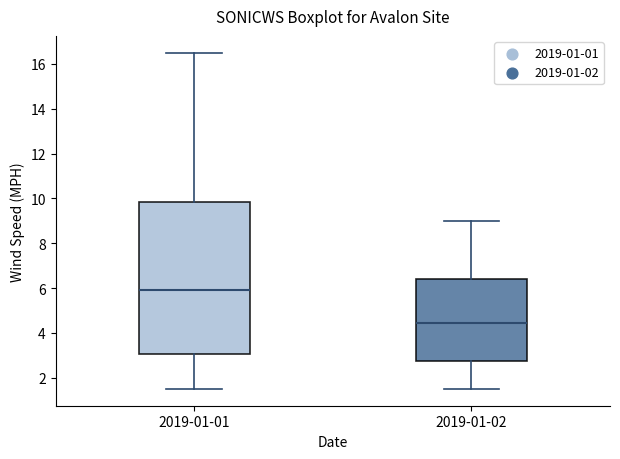

Reading left to right, transcribe this box plot: for each box, give where its median line is, the range the box spans, and where its two whiskers end, as read against the y-axis. The values are not printed on the chart, so give them approximately, as read against the axis.

2019-01-01: median 6.0, box 3.0 to 9.8, whiskers 1.6 to 16.6
2019-01-02: median 4.4, box 2.8 to 6.4, whiskers 1.6 to 9.0